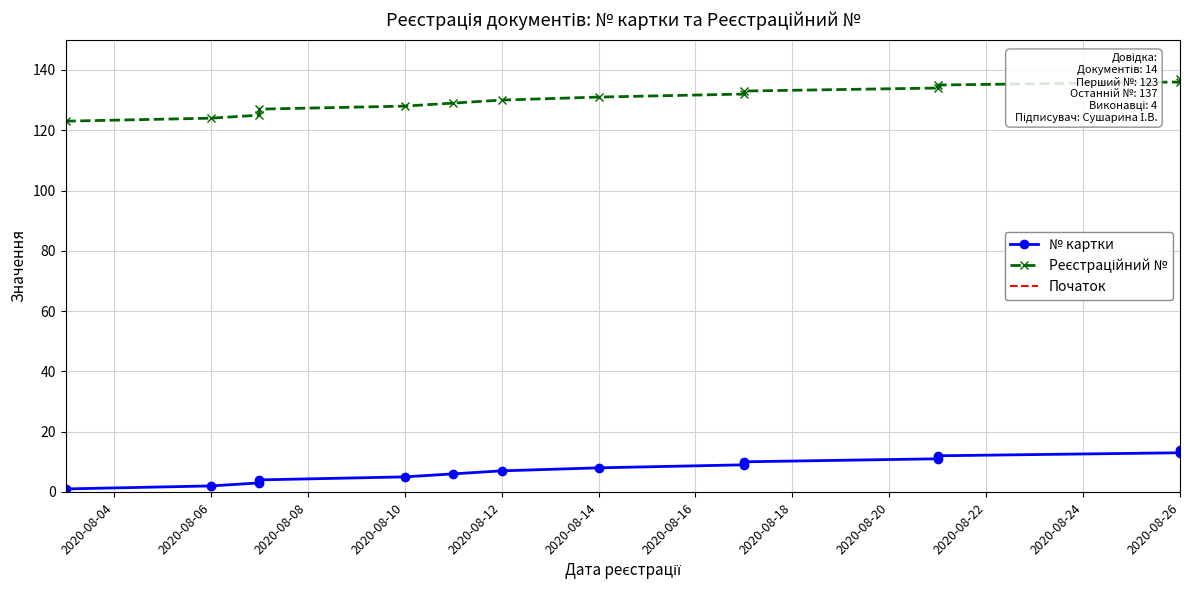

Which has a higher value, 2020-08-26 or 2020-08-21?

2020-08-26